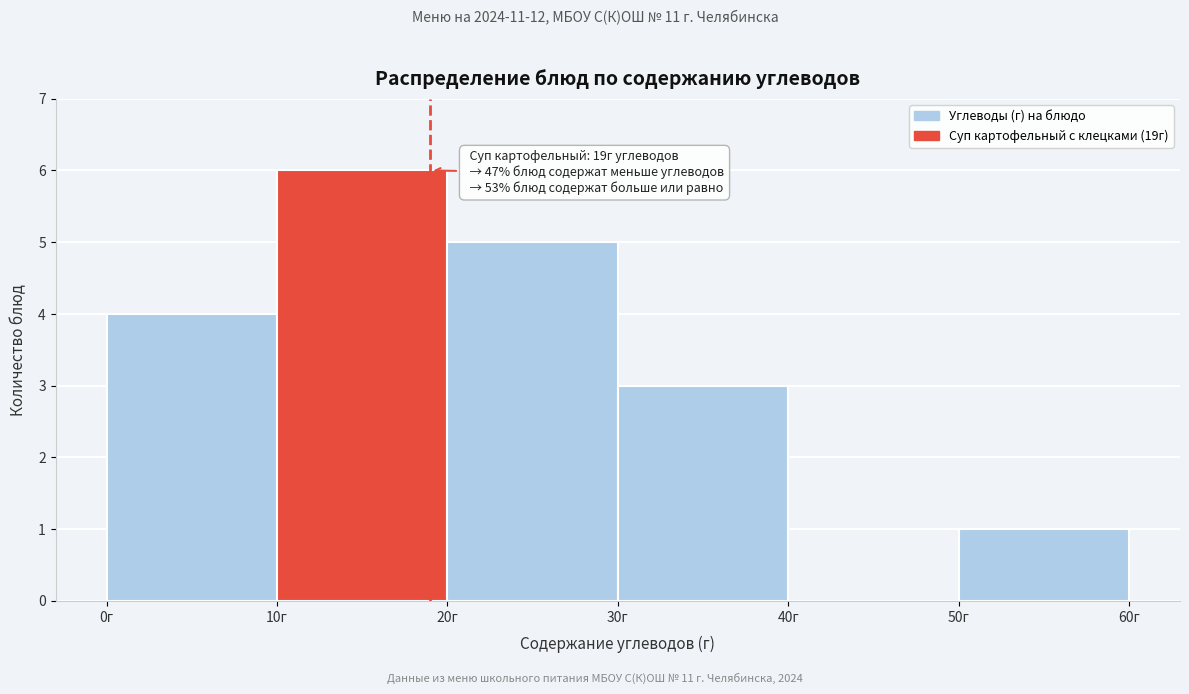

Which range on the x-axis has the tallest bar?

10 to 20